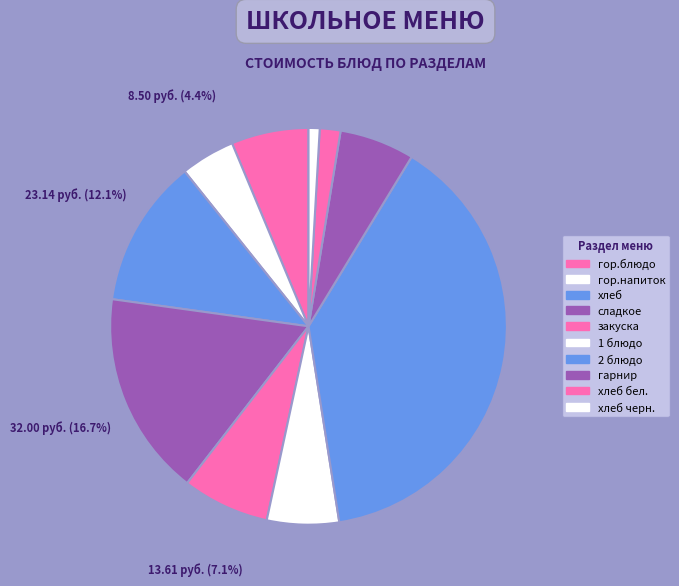

How many segments does this pie chart have?

10